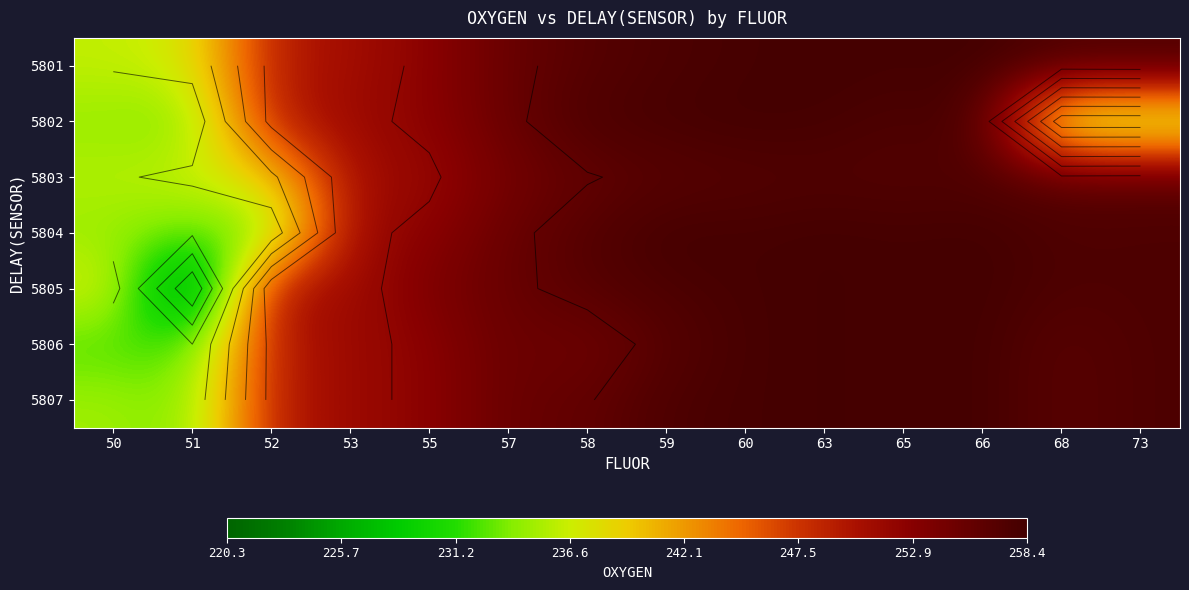

List the labels in order of 5805 value, largest first.

66, 63, 65, 60, 59, 73, 68, 58, 57, 55, 52, 53, 50, 51